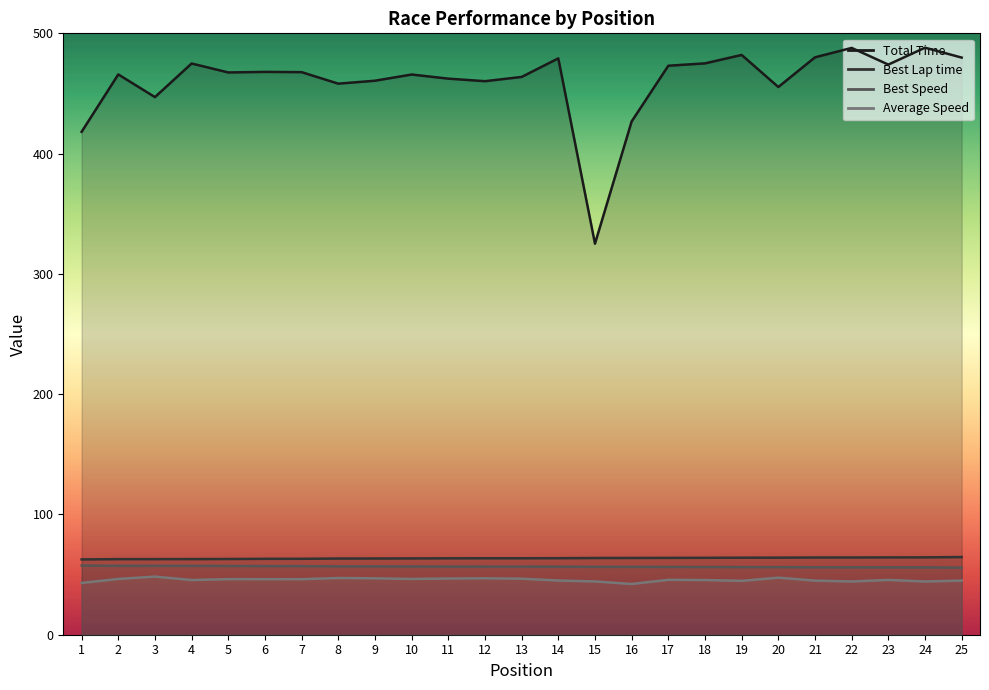

What is the sum of all Total Time values?

11506.2